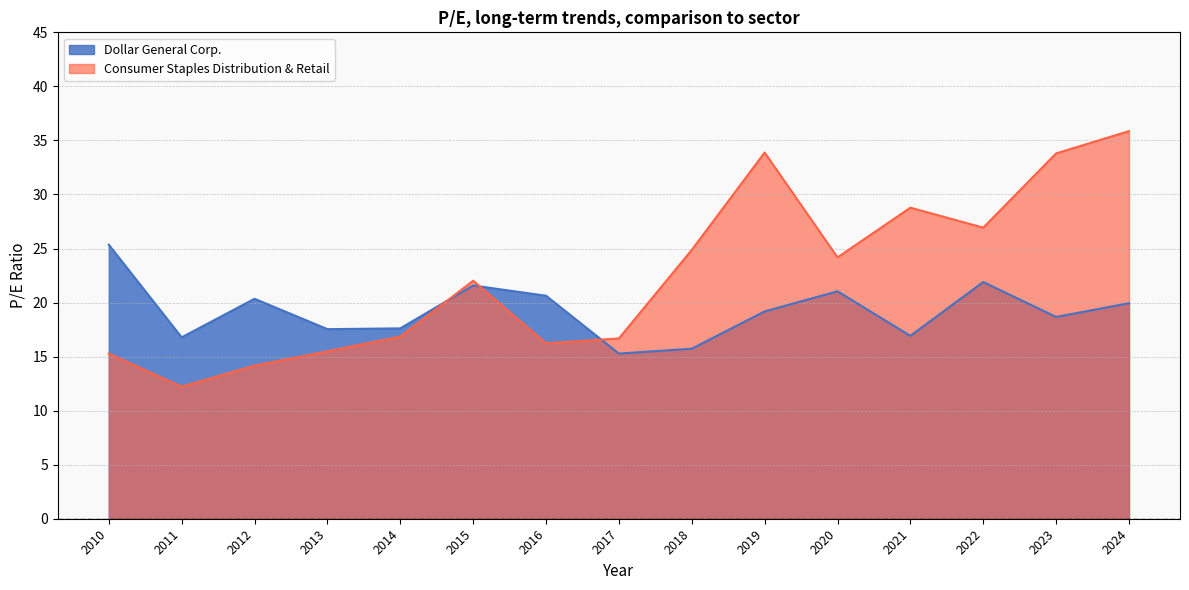

True or false: Consumer Staples Distribution & Retail has a value of 35.9 at 2024.

True